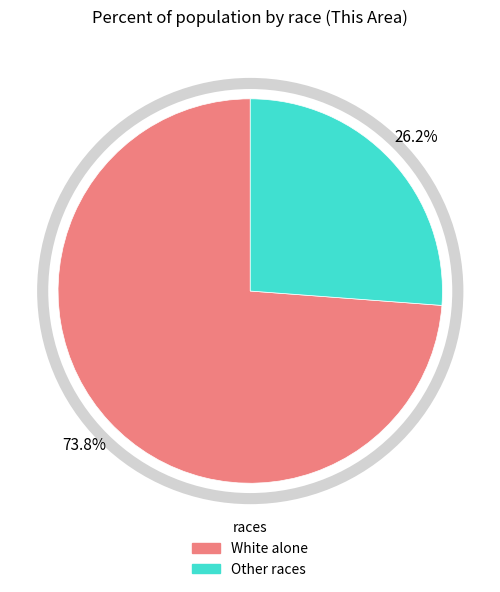

Does any single category account for the majority?

Yes